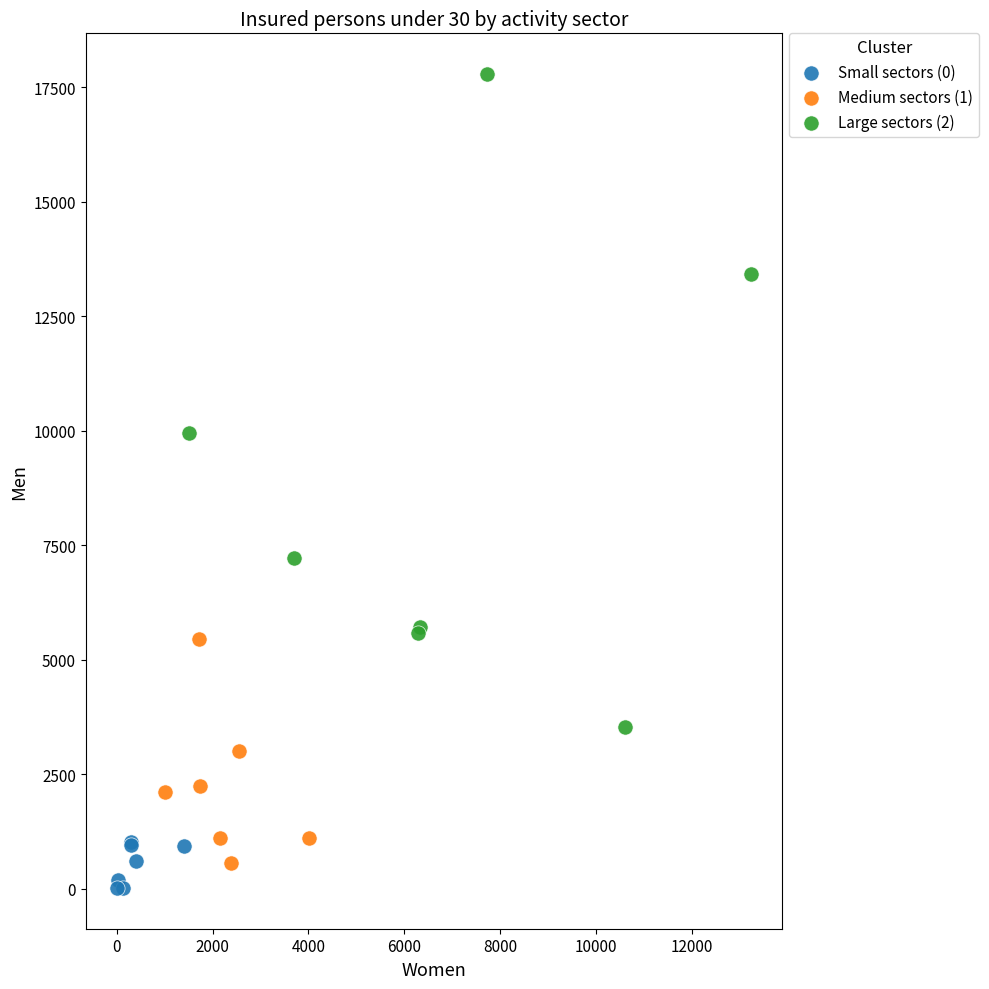

Which series reaches the maximum Y coordinate?

Large sectors (2)